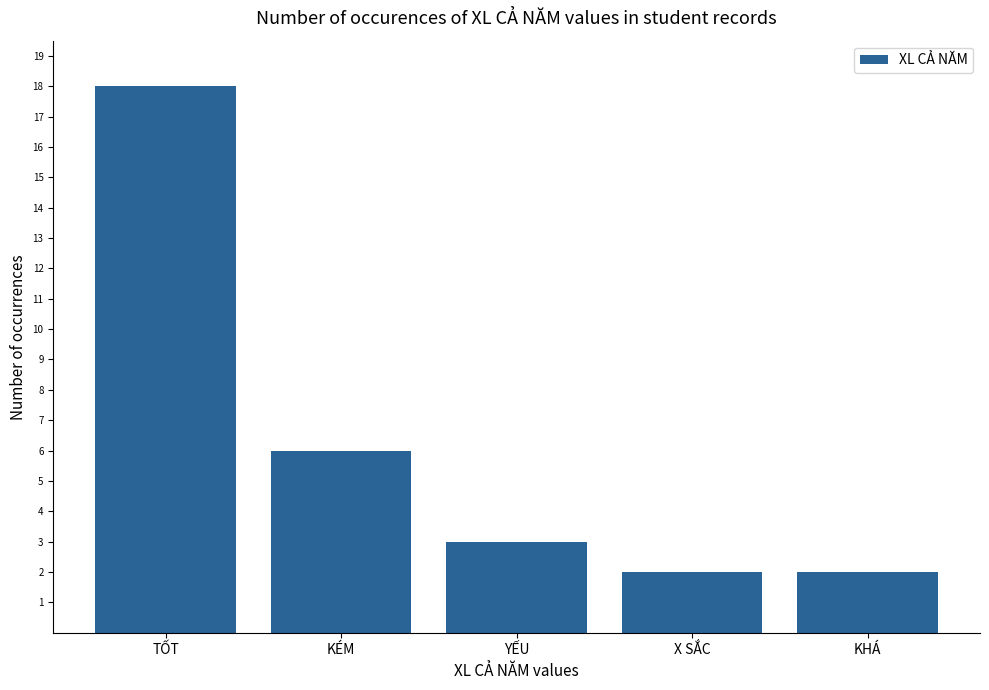

Reading left to right, transcribe all the data shown in this chart.

TỐT=18	KÉM=6	YẾU=3	X SẮC=2	KHÁ=2